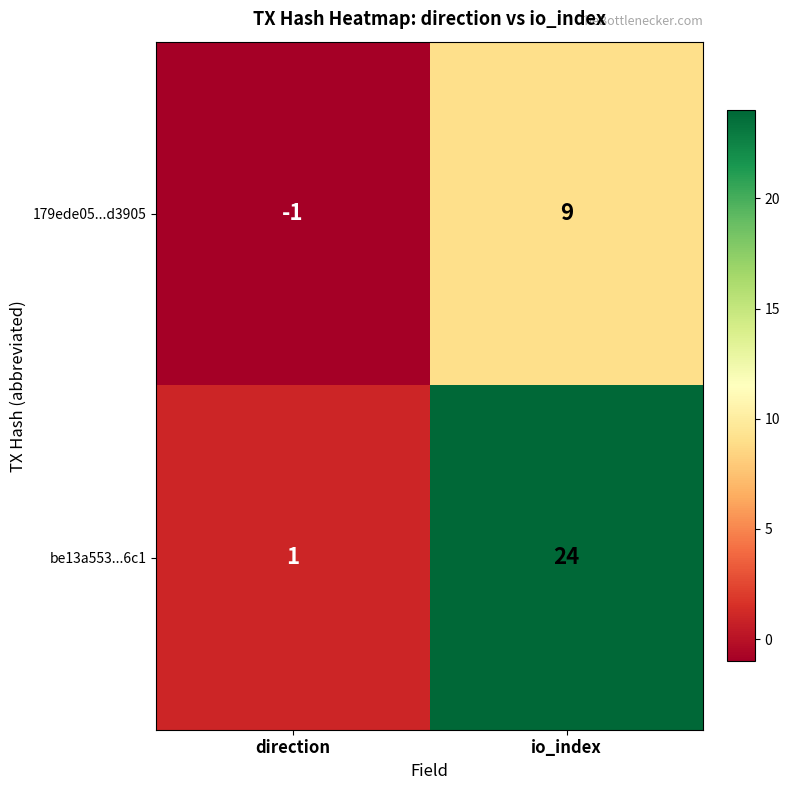

What is the difference between the 179ede05...d3905 values at direction and io_index?

10